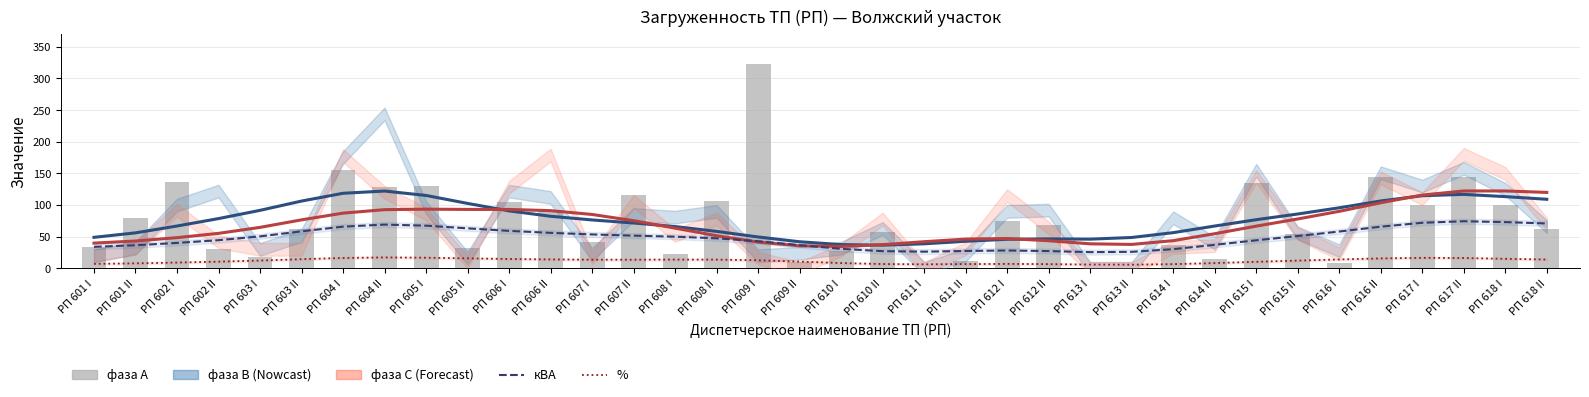

Count the number of categories in the chart.

36